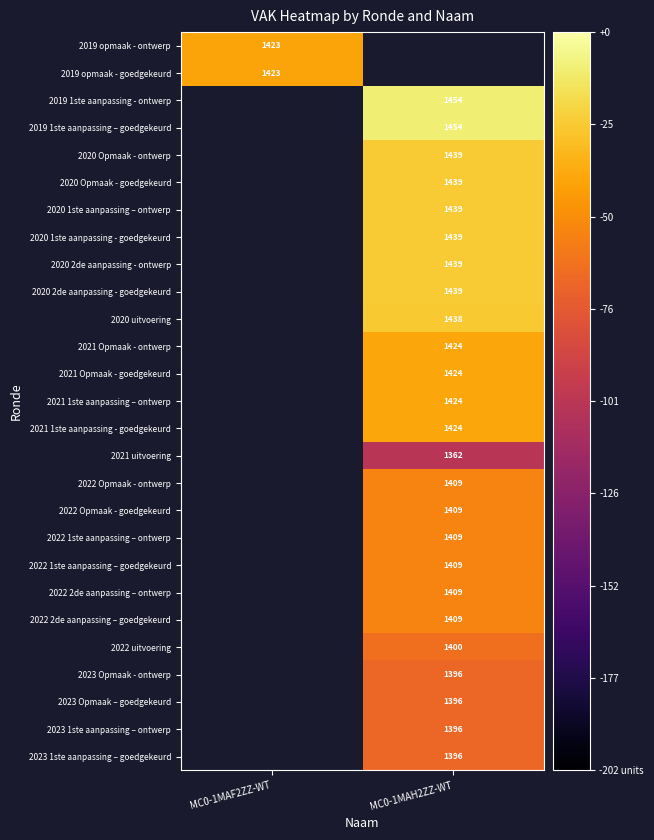

What is the minimum value shown in the chart?

1362.0